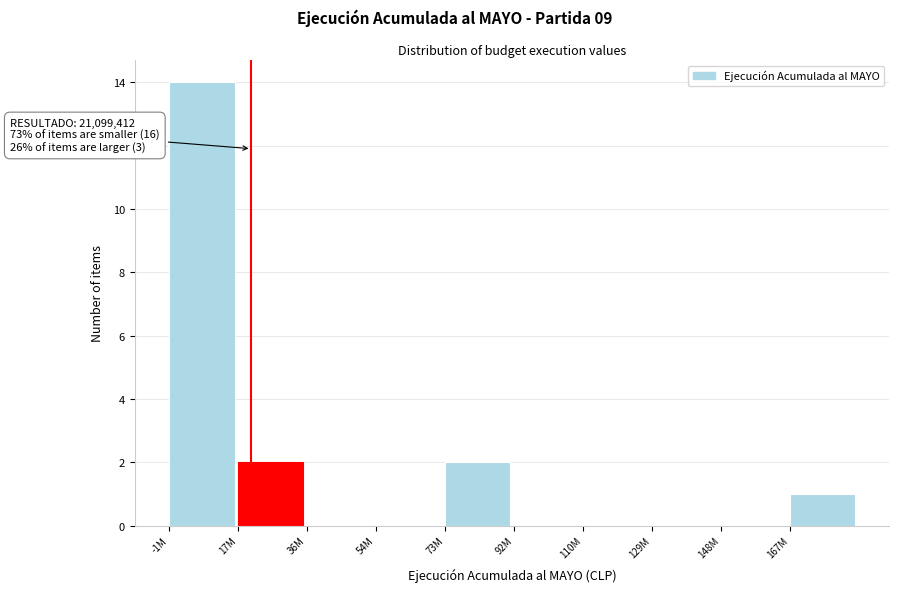

Reading left to right, what are all the values shown in this chart?

-1M=14	17M=2	36M=0	54M=0	73M=2	92M=0	110M=0	129M=0	148M=0	167M=1